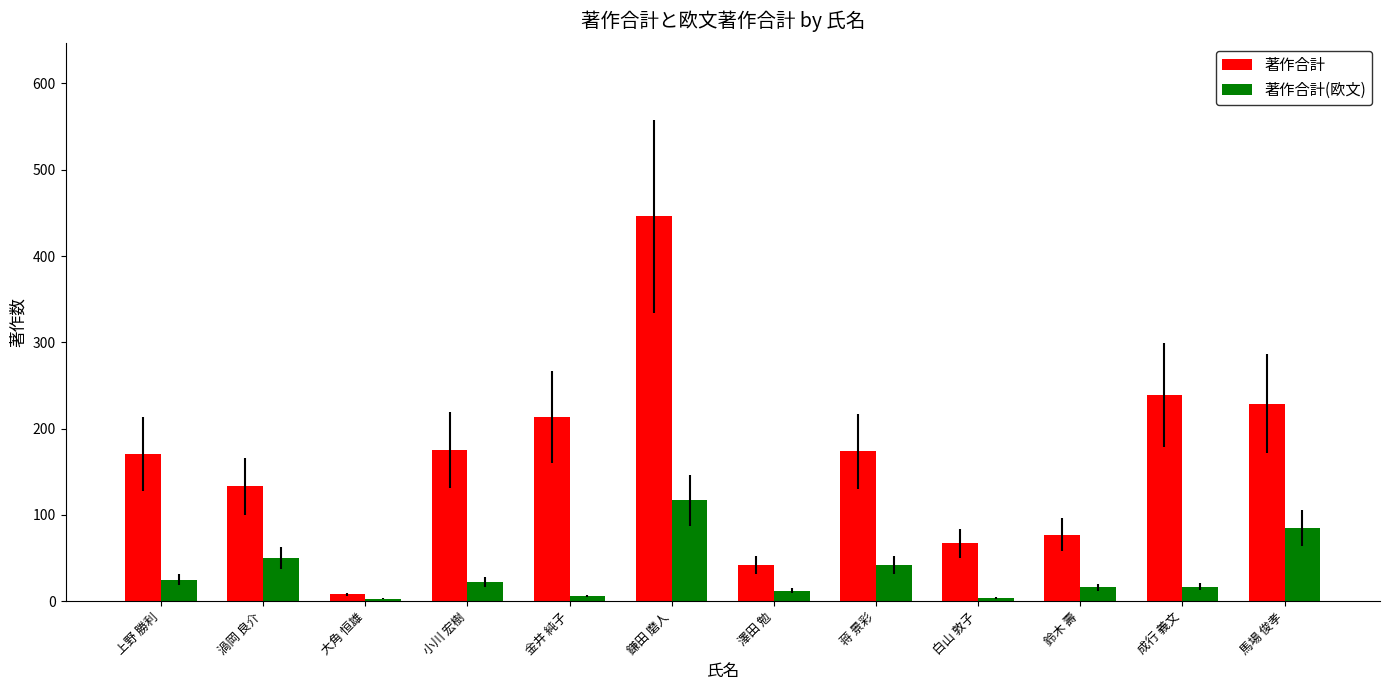

Which series has the largest range (max minus min)?

著作合計